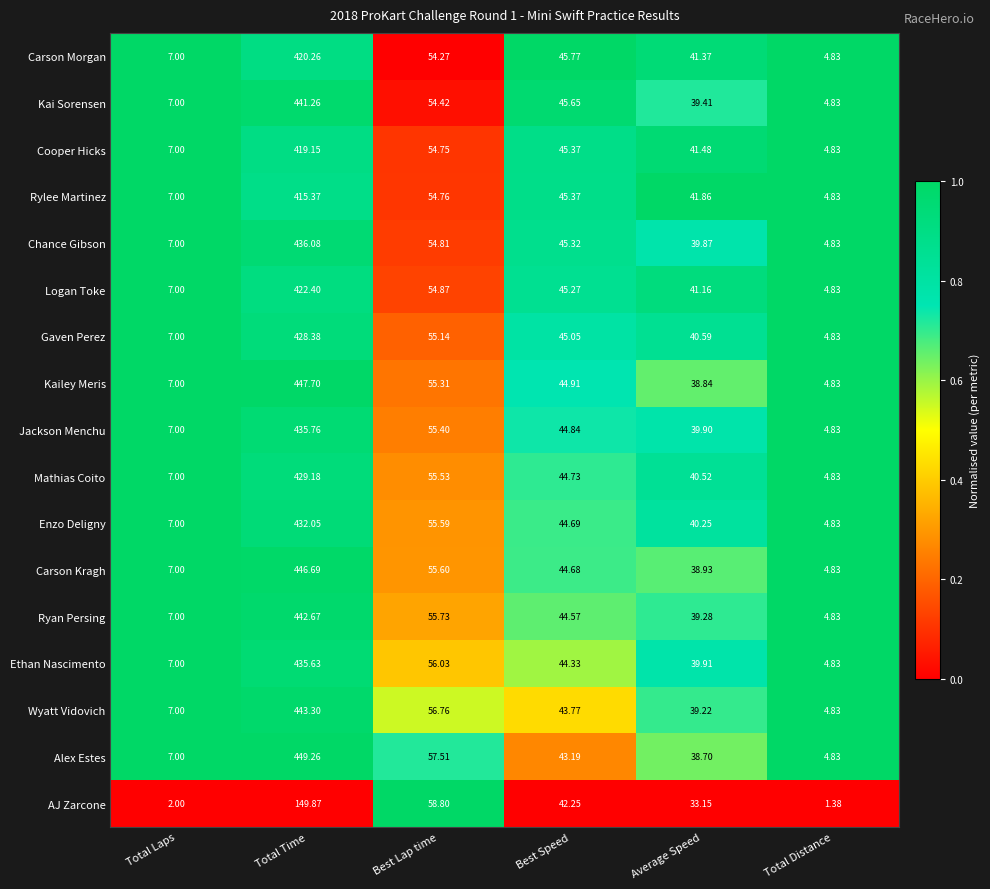

List the series in order of their peak value, highest first.

Alex Estes, Kailey Meris, Carson Kragh, Wyatt Vidovich, Ryan Persing, Kai Sorensen, Chance Gibson, Jackson Menchu, Ethan Nascimento, Enzo Deligny, Mathias Coito, Gaven Perez, Logan Toke, Carson Morgan, Cooper Hicks, Rylee Martinez, AJ Zarcone